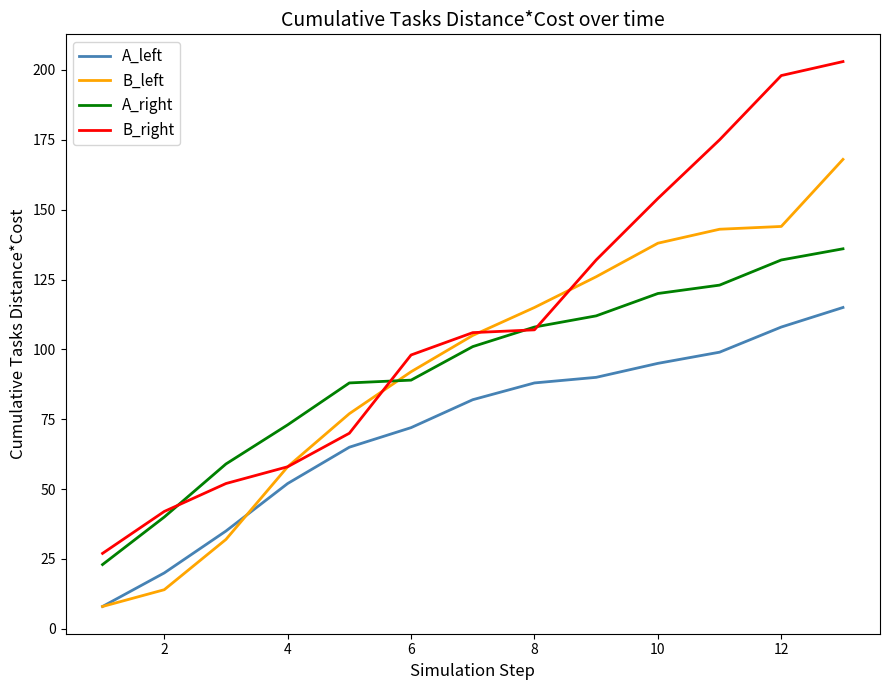

List the series in order of their peak value, lowest first.

A_left, A_right, B_left, B_right